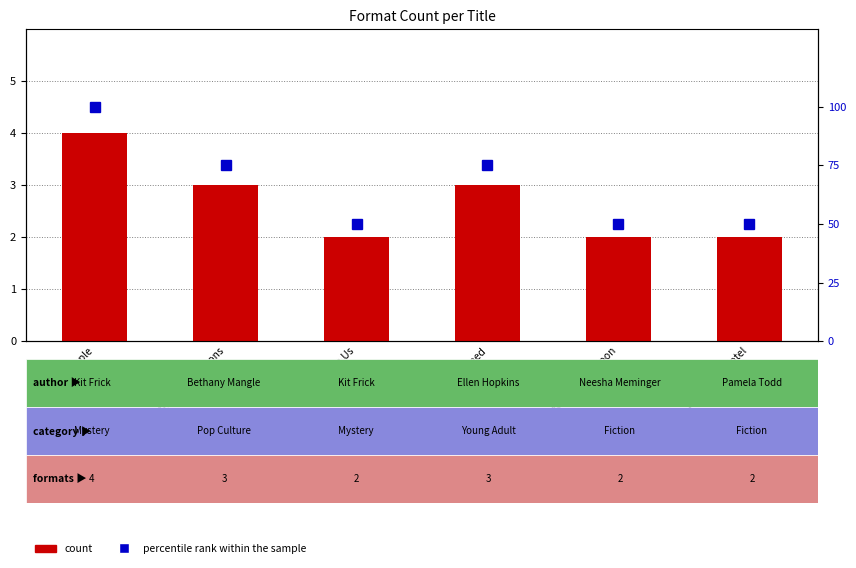

Rank the series by their maximum value, from lowest to highest.

count, percentile rank within the sample